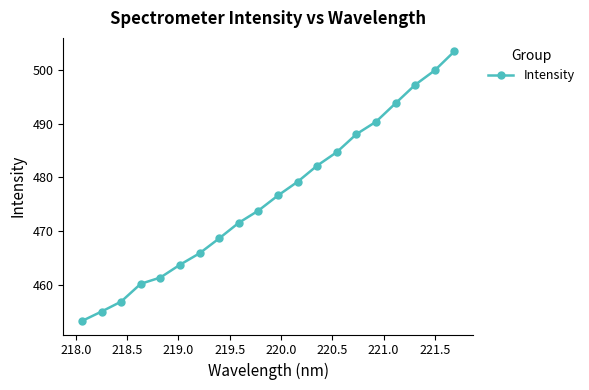

What is the smallest value displayed?

453.2